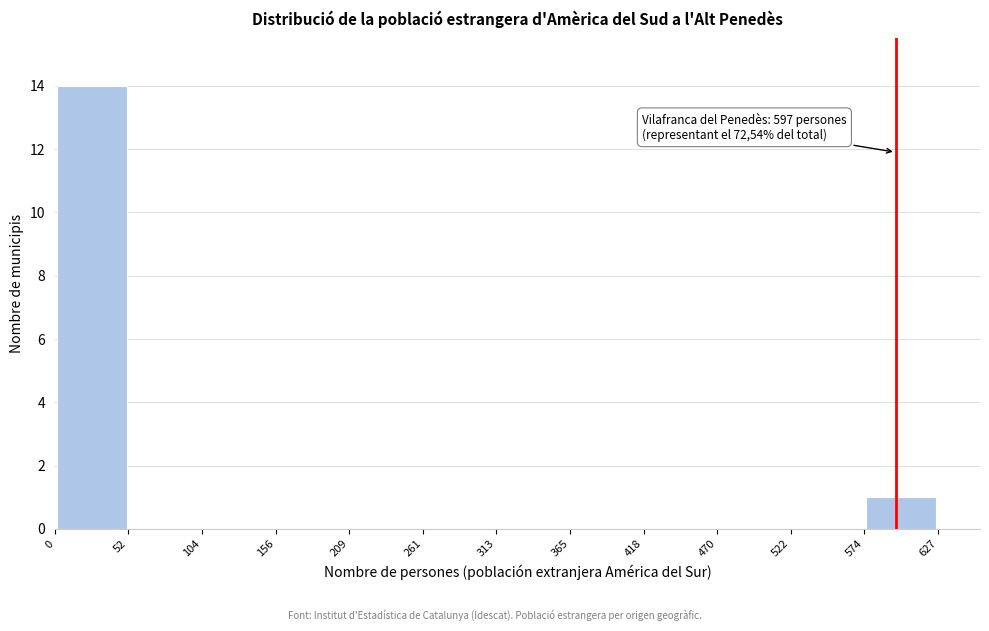

Over which range of the x-axis is the bar tallest?

0 to 52